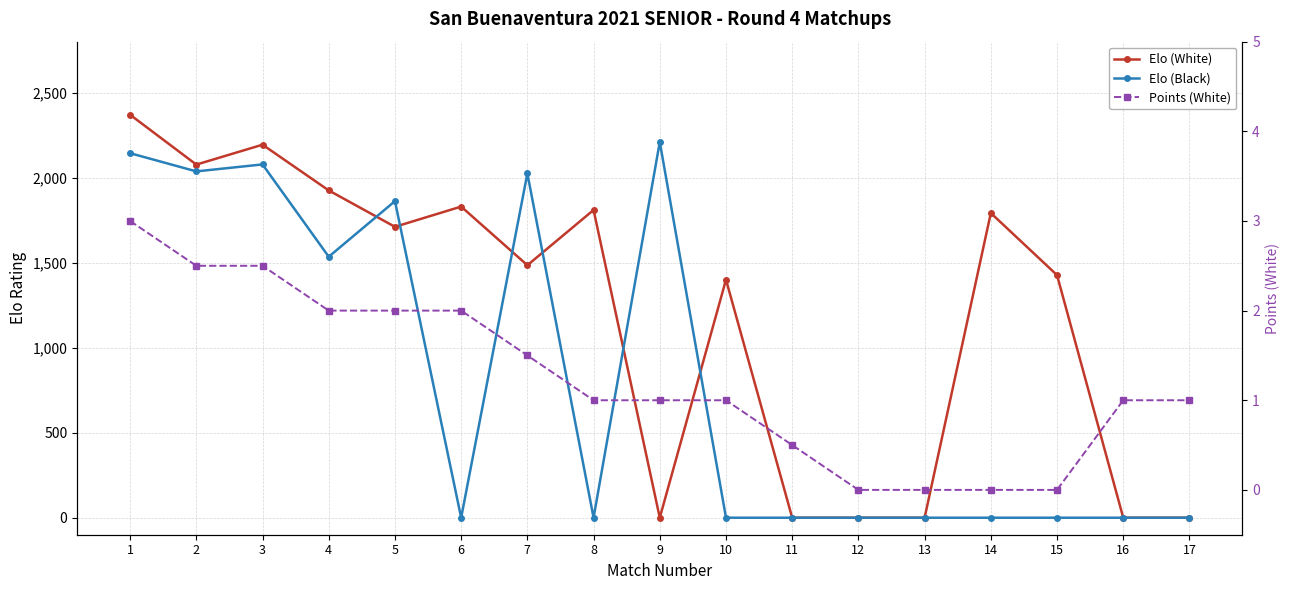

Reading left to right, extract all data points from this chart.

Elo (White): 1=2370.0	2=2077.0	3=2194.0	4=1925.0	5=1711.0	6=1830.0	7=1485.0	8=1810.0	9=0.0	10=1400.0	11=0.0	12=0.0	13=0.0	14=1792.0	15=1427.0	16=0.0	17=0.0
Elo (Black): 1=2144.0	2=2037.0	3=2078.0	4=1535.0	5=1862.0	6=0.0	7=2025.0	8=0.0	9=2210.0	10=0.0	11=0.0	12=0.0	13=0.0	14=0.0	15=0.0	16=0.0	17=0.0
Points (White): 1=3.0	2=2.5	3=2.5	4=2.0	5=2.0	6=2.0	7=1.5	8=1.0	9=1.0	10=1.0	11=0.5	12=0.0	13=0.0	14=0.0	15=0.0	16=1.0	17=1.0